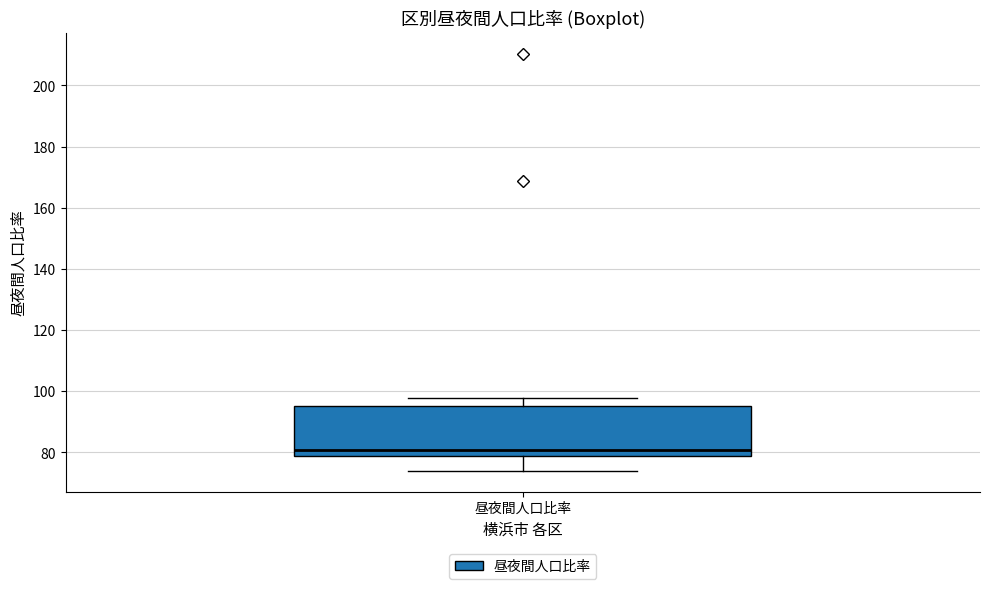

Transcribe this box plot: give where the median line is, the range the box spans, and where the two whiskers end, as read against the y-axis. The values are not printed on the chart, so give them approximately, as read against the axis.

median 80, box 78 to 96, whiskers 74 to 98